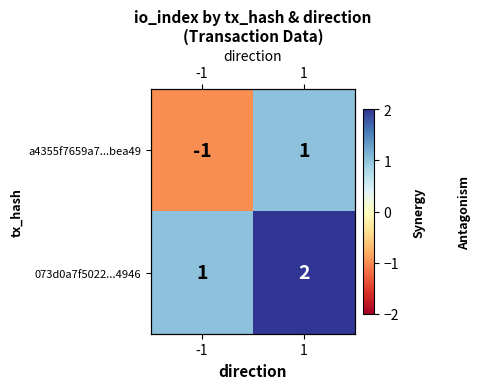

The value of 073d0a7f5022...4946 at 1 is 2. True or false?

True